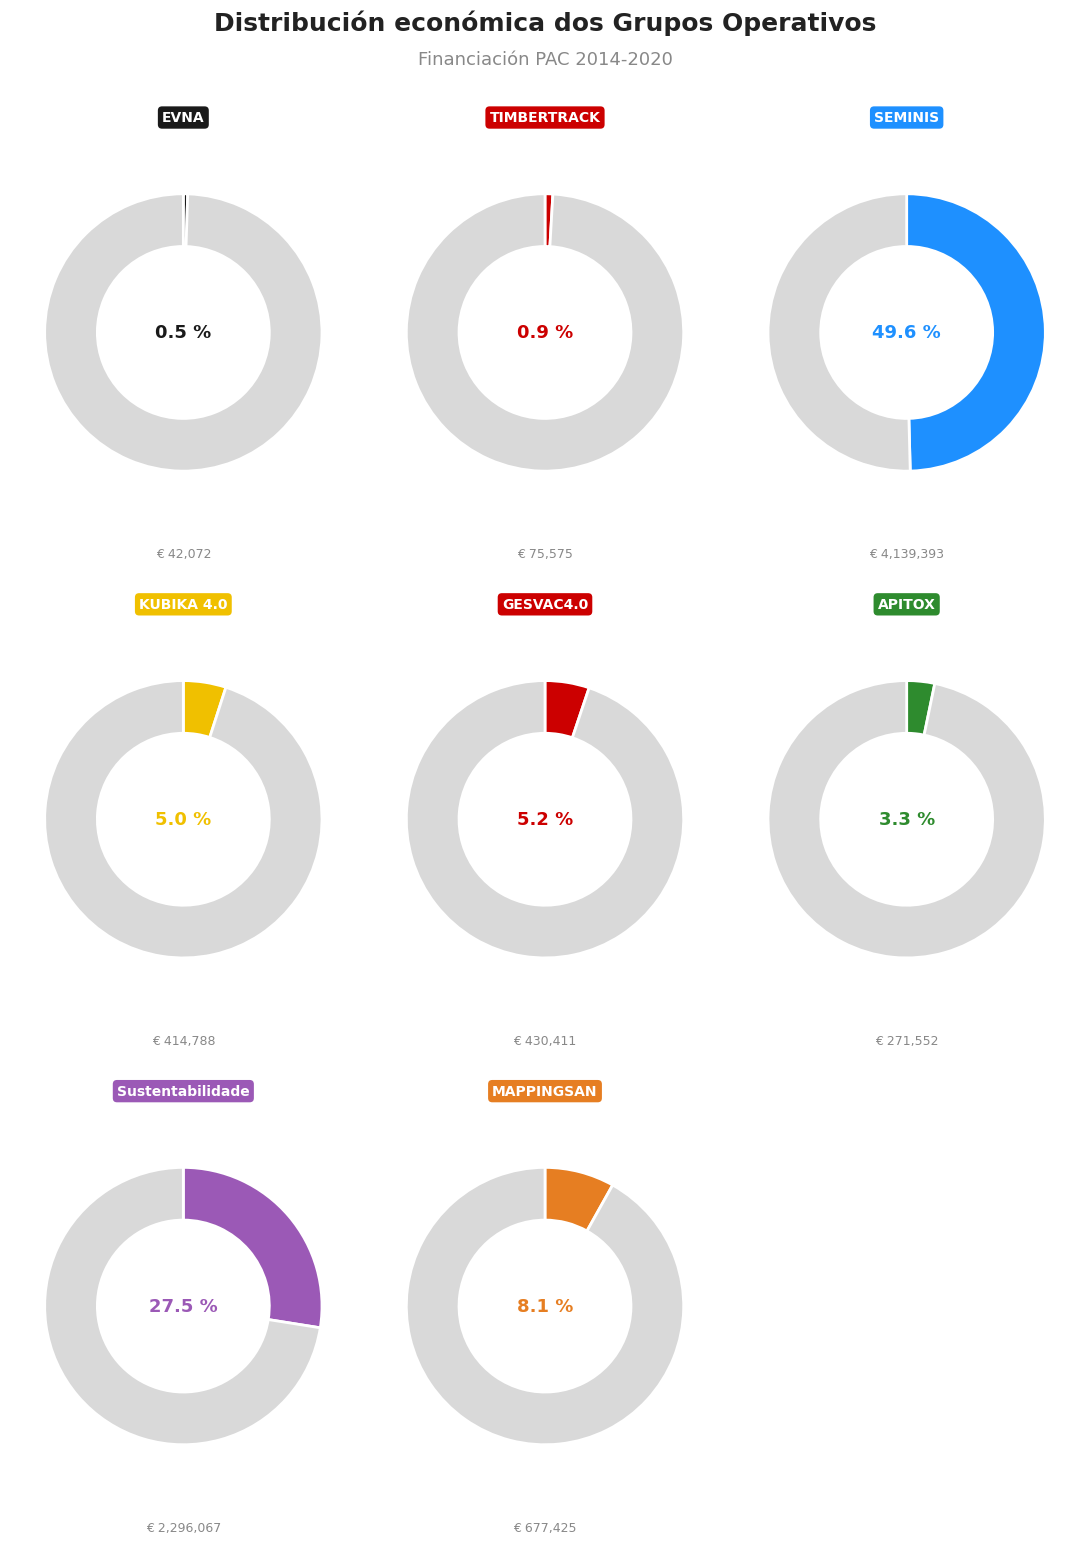

True or false: Sustentabilidade accounts for 34% of the total.

False